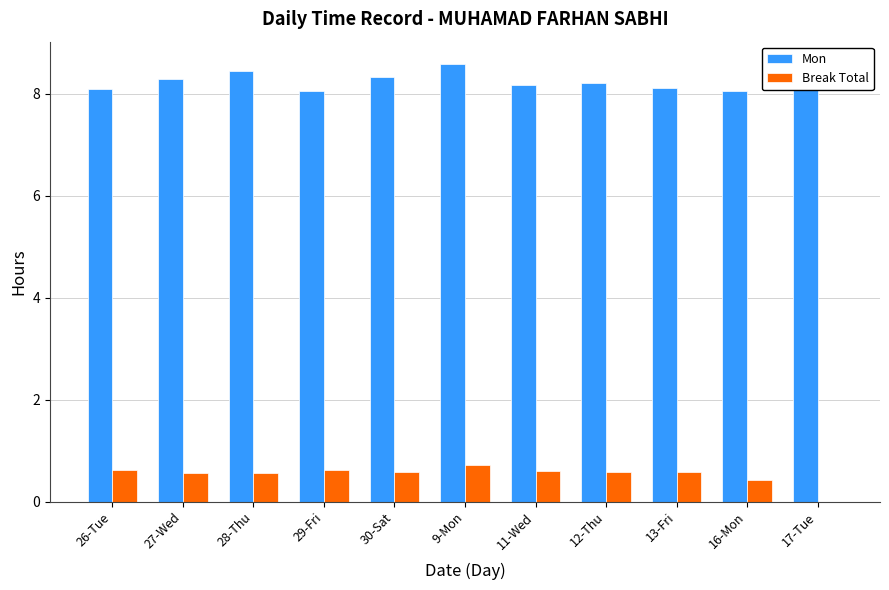

Are the bars grouped side by side (vs. stacked)?

Yes